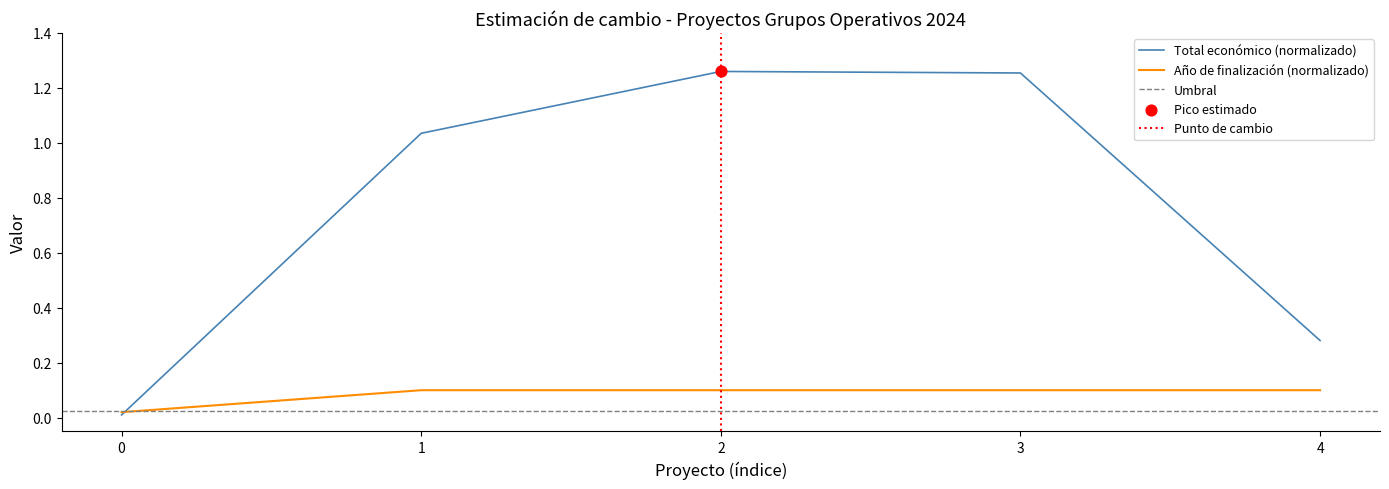

Which series reaches the maximum Y coordinate?

Total económico